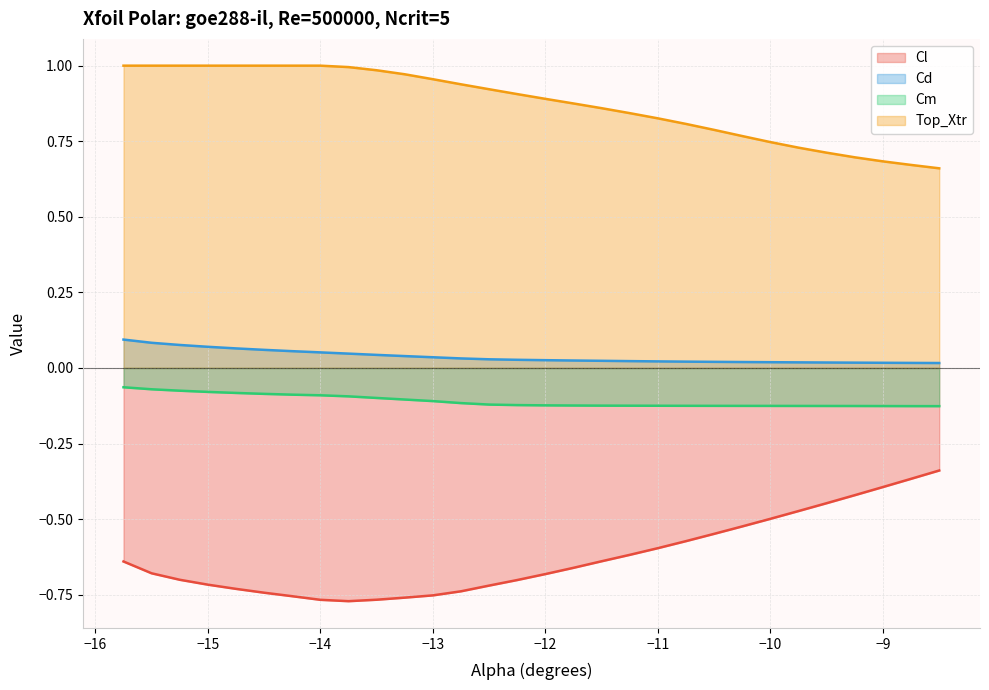

What are all the series names shown in the legend?

Cl, Cd, Cm, Top_Xtr